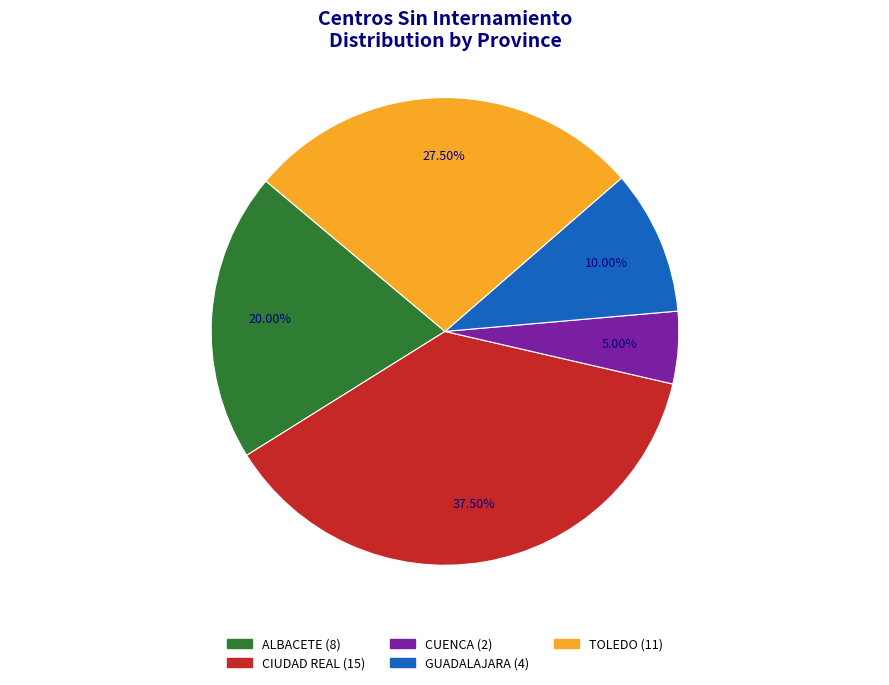

What percentage is NOT represented by TOLEDO?

72.5%